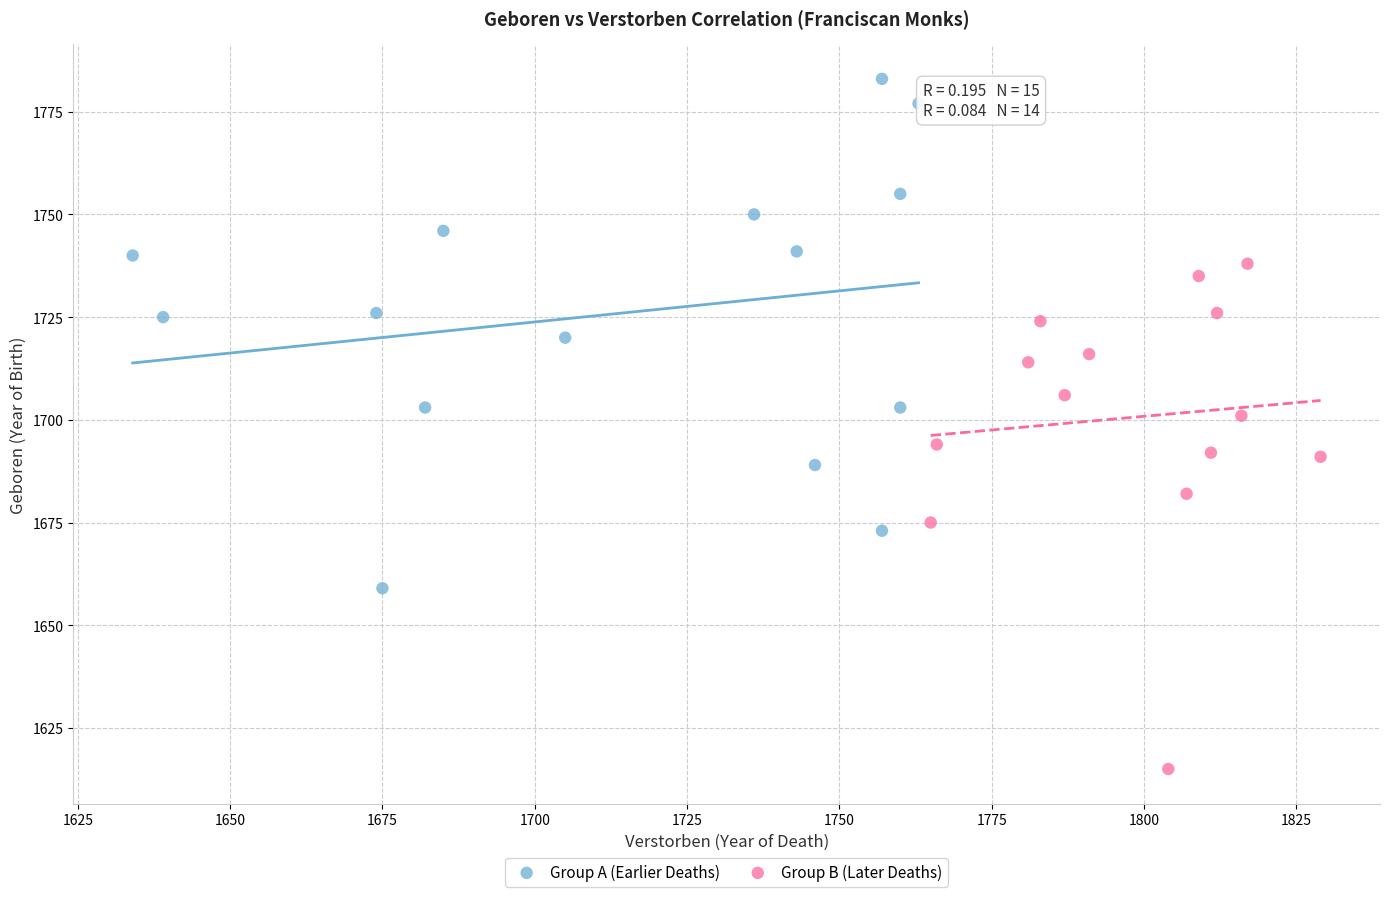

Which series reaches the minimum Y coordinate?

Group B (Later Deaths)